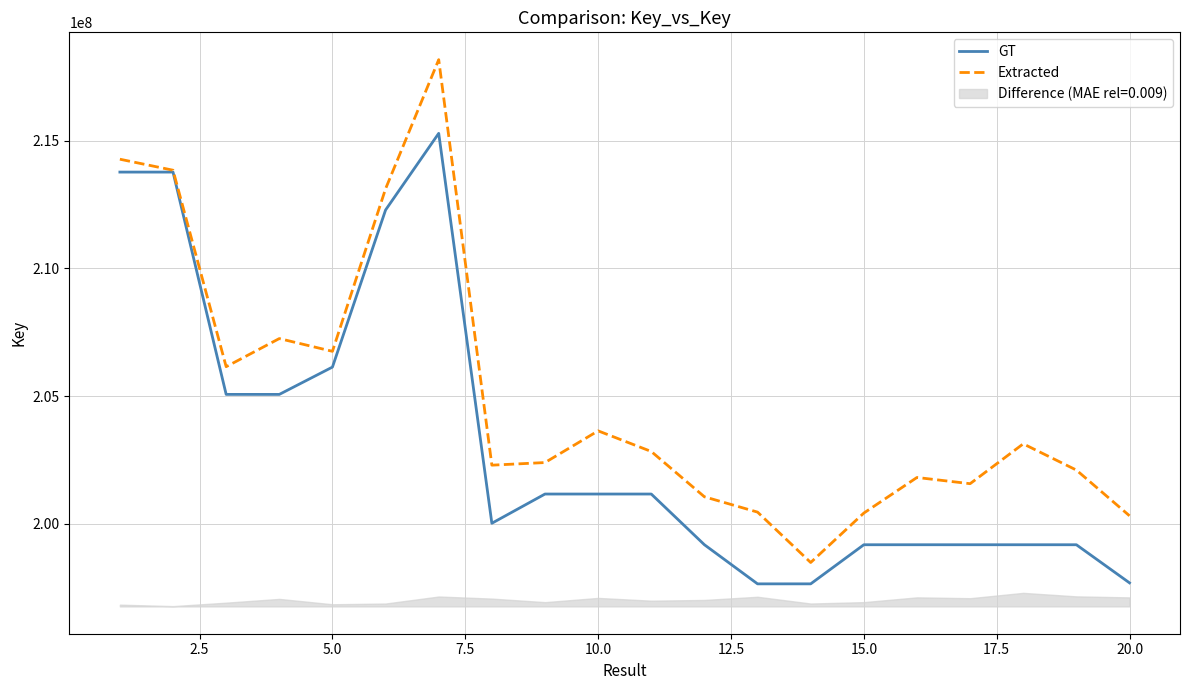

What is the difference between the maximum and minimum values in the Extracted series?

19706051.0